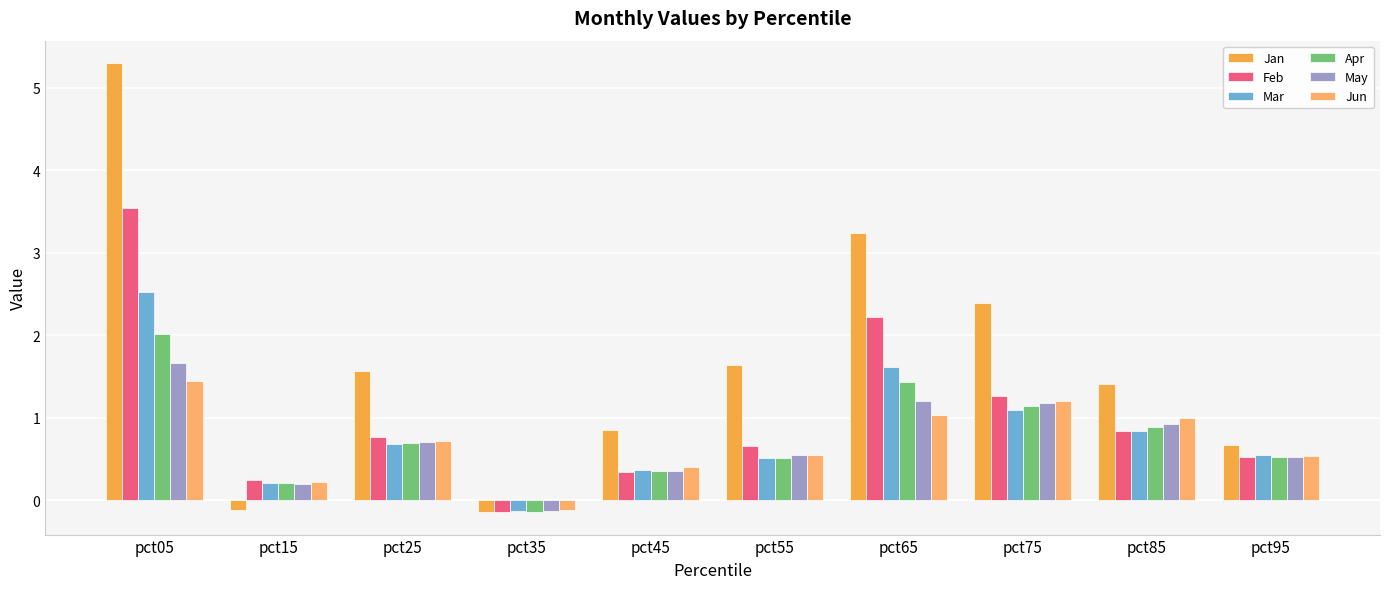

What is the sum of the Jun values at pct05 and pct45?

1.8